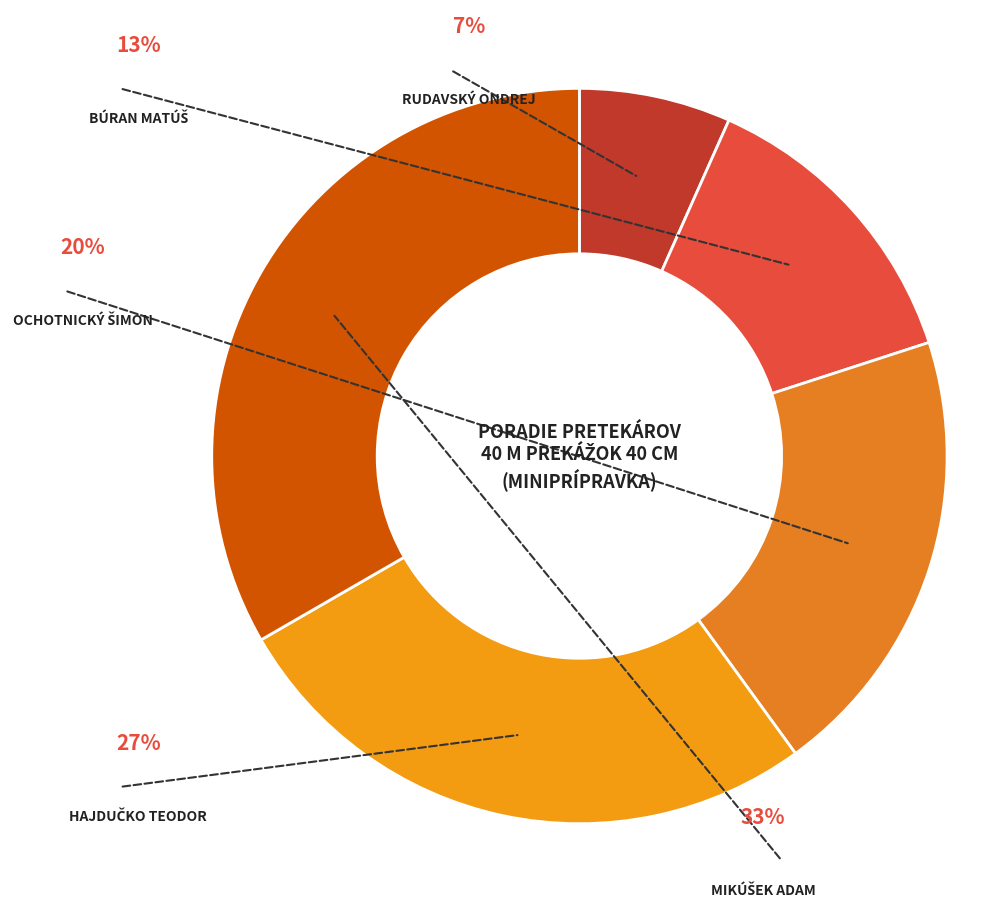

Which category has the biggest portion of the pie?

Mikúšek Adam